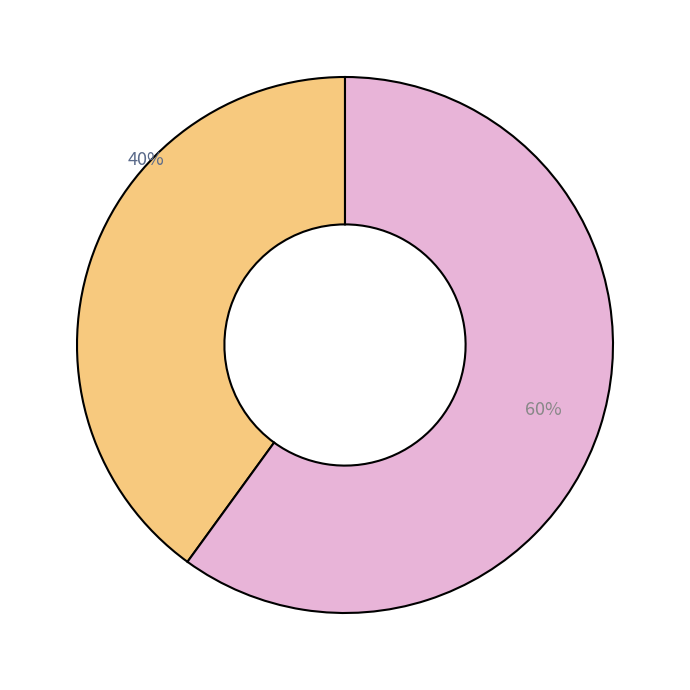

To the nearest percent, what is the difference between the largest and smallest slice percentages?

20%